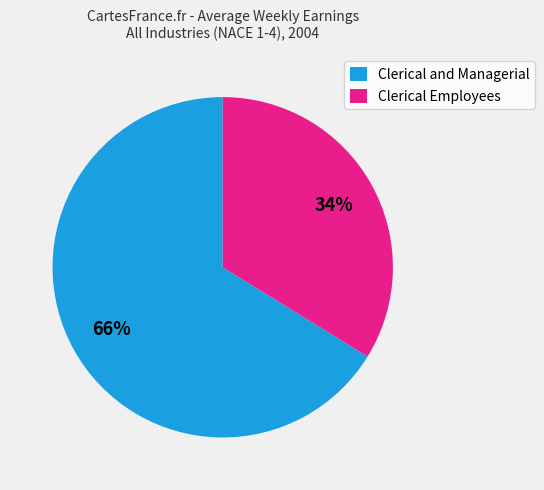

Which has a higher value, Clerical Employees or Clerical and Managerial?

Clerical and Managerial